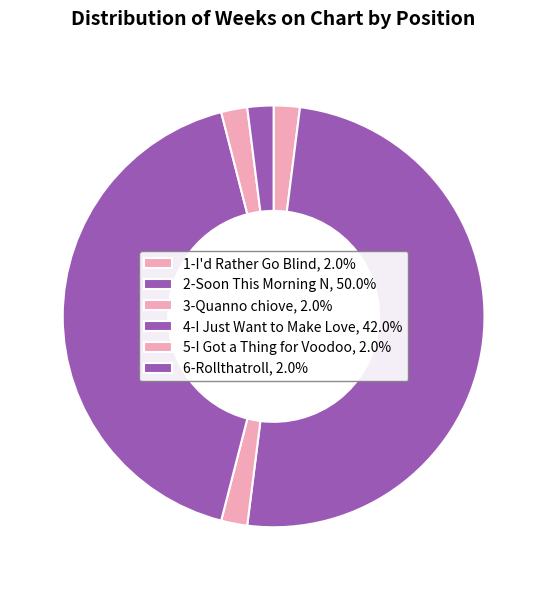

Is there any slice that represents more than half of the pie?

No